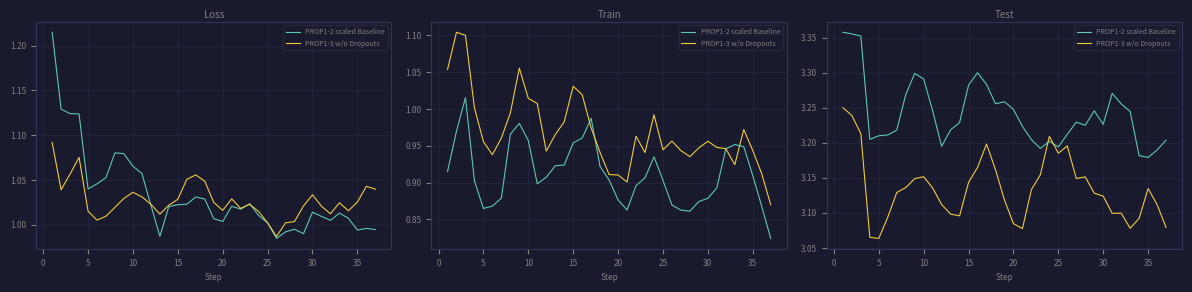

At how many categories does at least one series exceed 3?

37